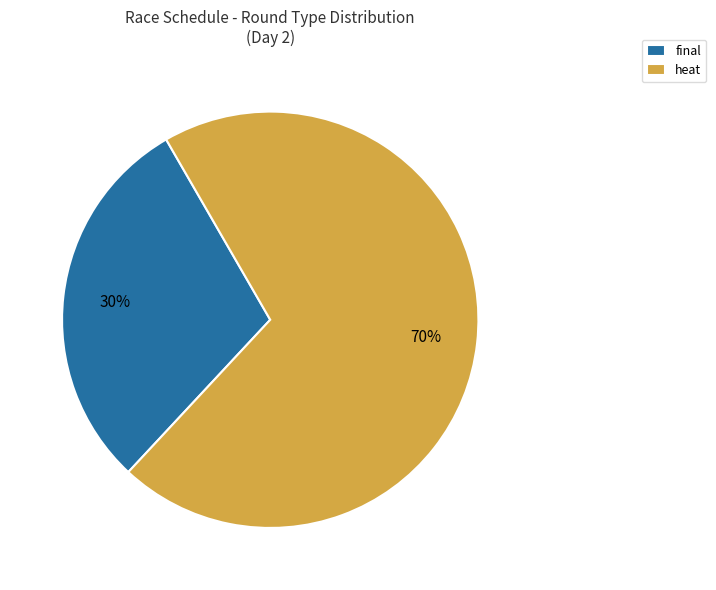

Count the number of slices in the pie.

2